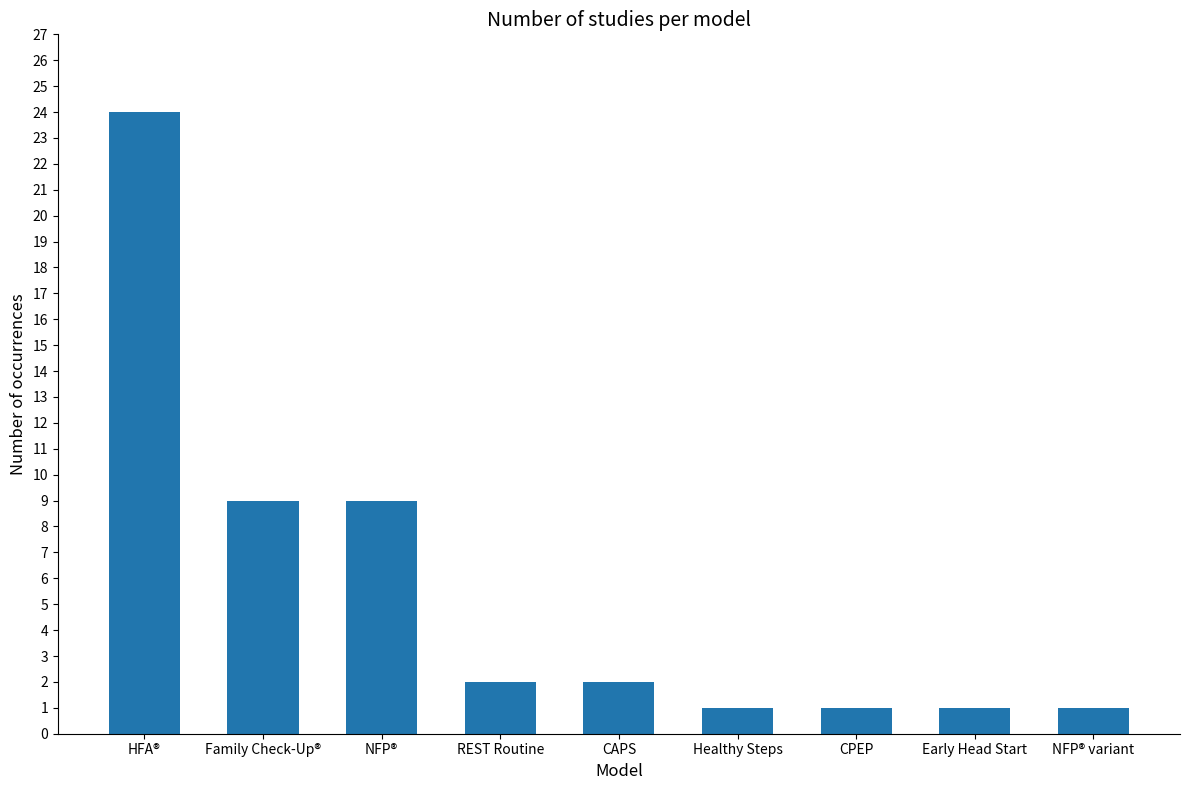

Are the bars grouped side by side (vs. stacked)?

No